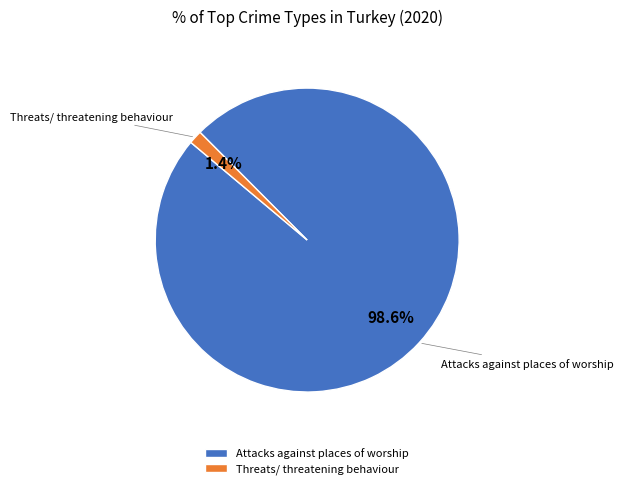

Is there a majority slice in this chart?

Yes